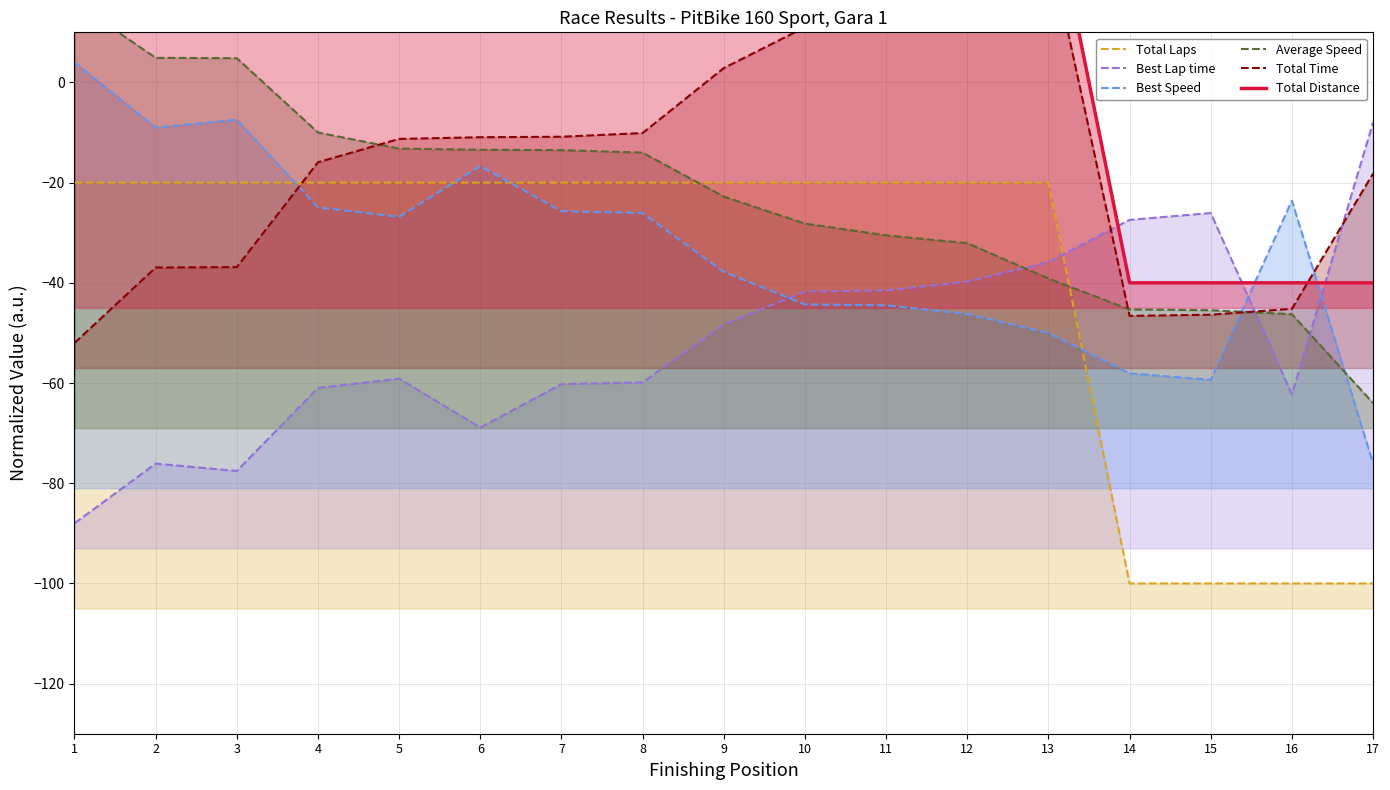

What is the difference between the Total Distance values at 17 and 5?

80.0